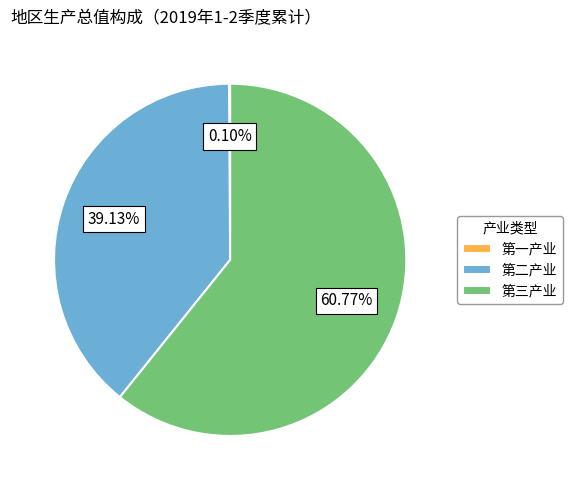

Which slice is the largest?

第三产业